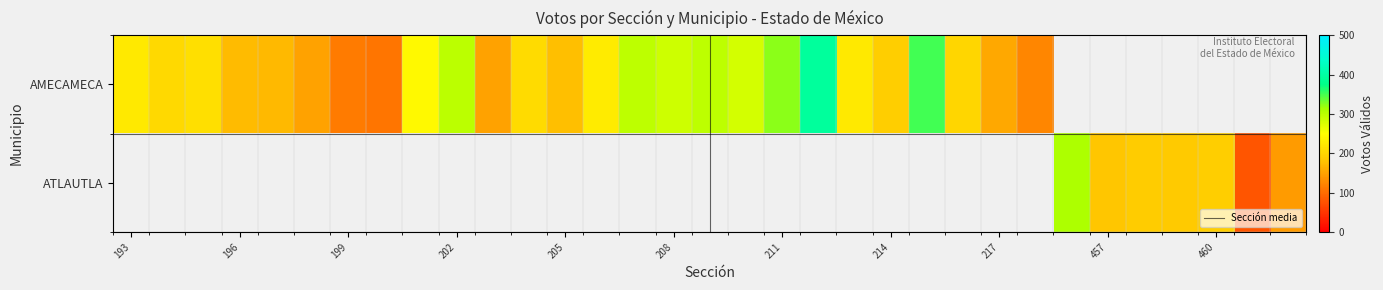

How many series are shown in this chart?

2